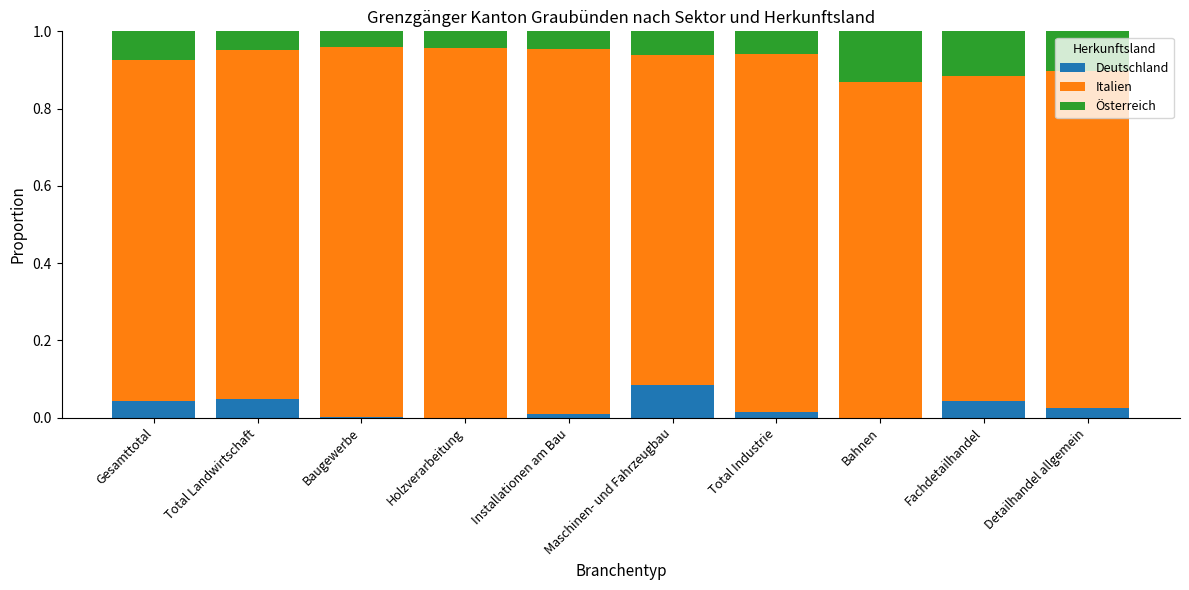

True or false: Deutschland has a value of 0.0 at Fachdetailhandel.

True